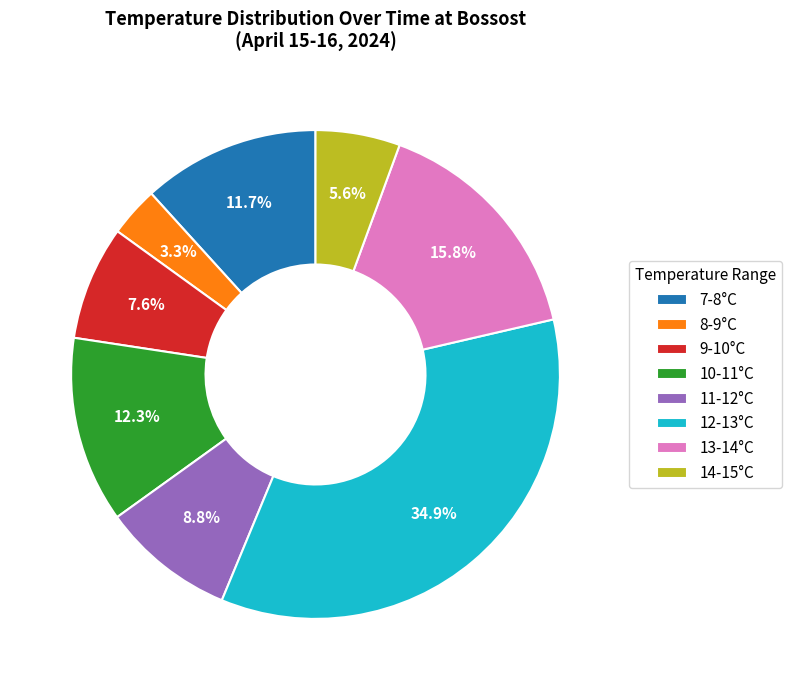

To the nearest percent, what is the difference between the largest and smallest slice percentages?

32%